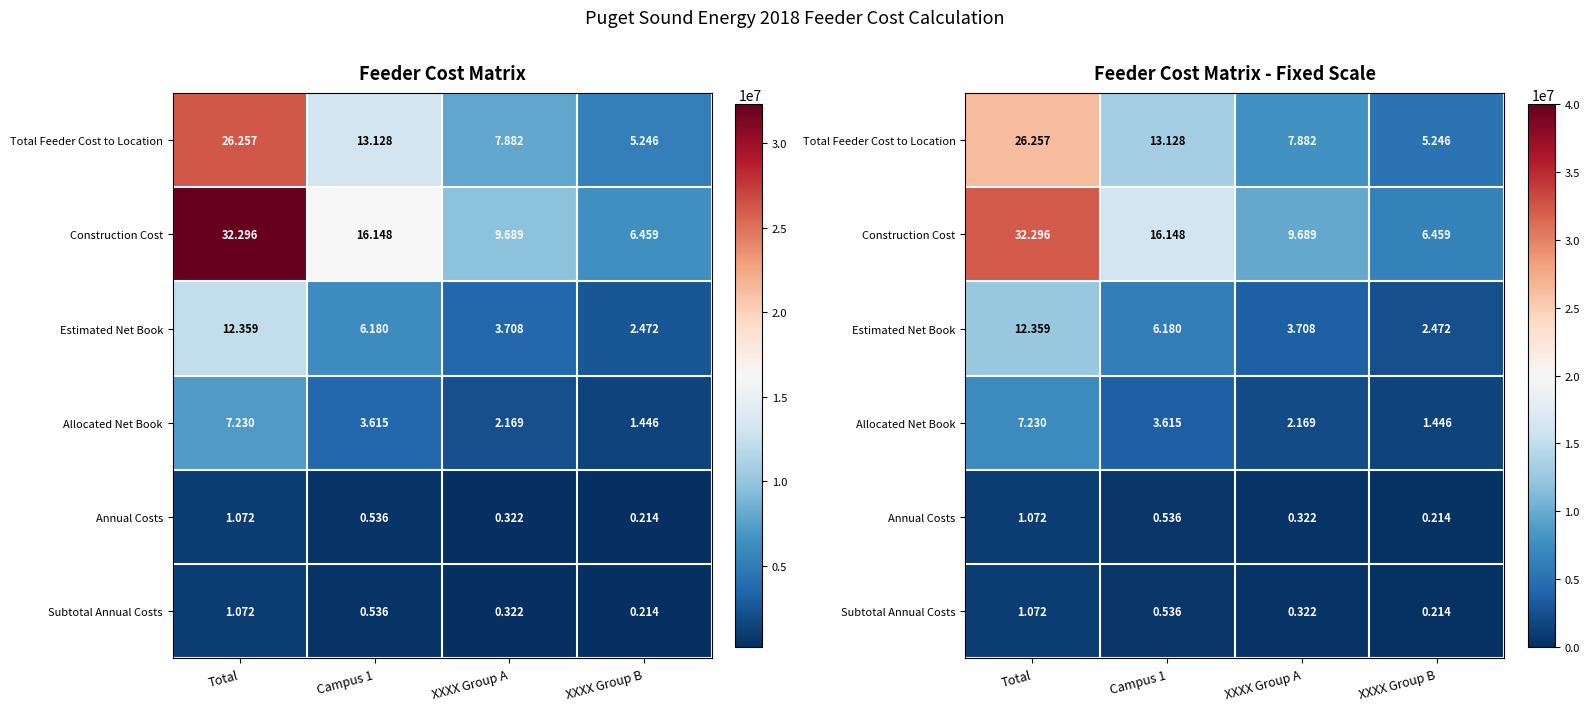

At how many categories does at least one series exceed 14330729?

2